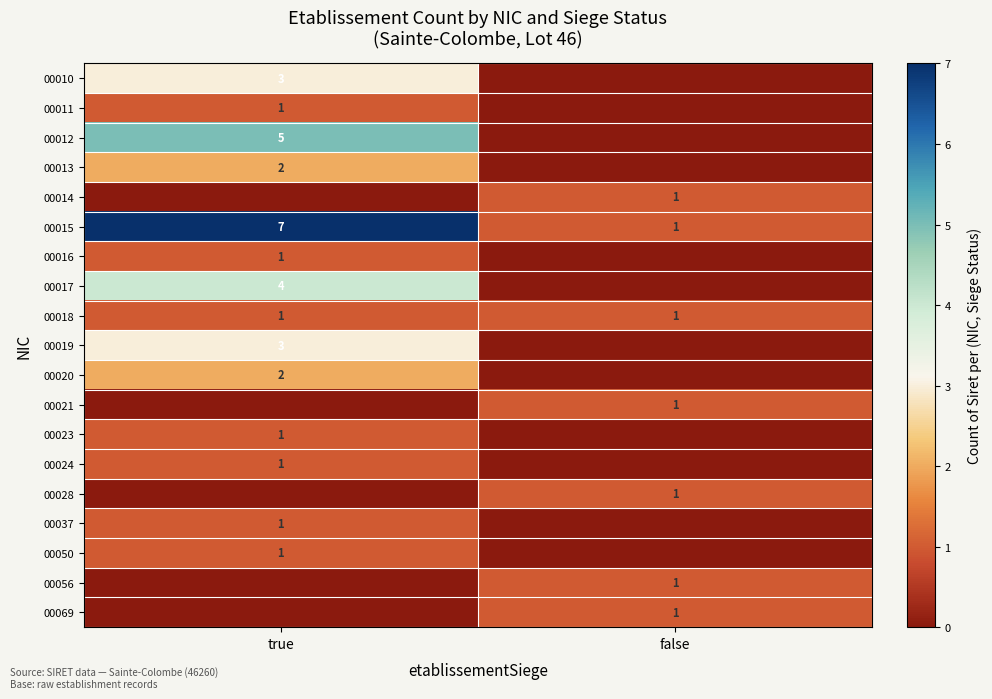

The 00018 series shows 0 at false. True or false?

False